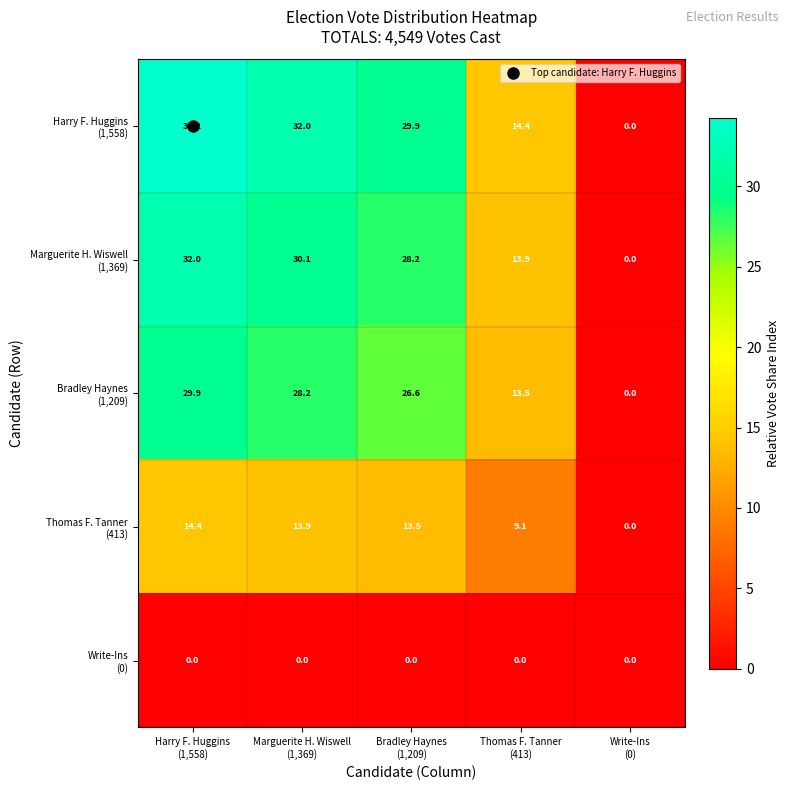

What is the greatest value displayed?

34.2